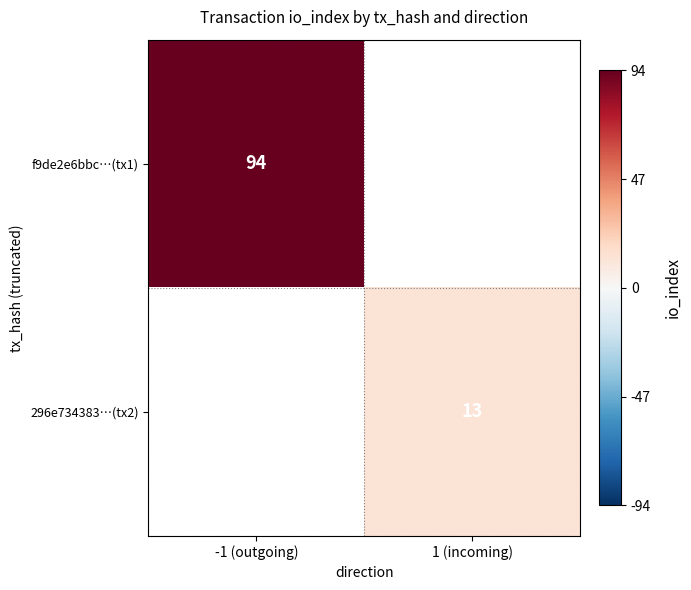

True or false: f9de2e6bbc…(tx1) has a value of 94 at -1 (outgoing).

True